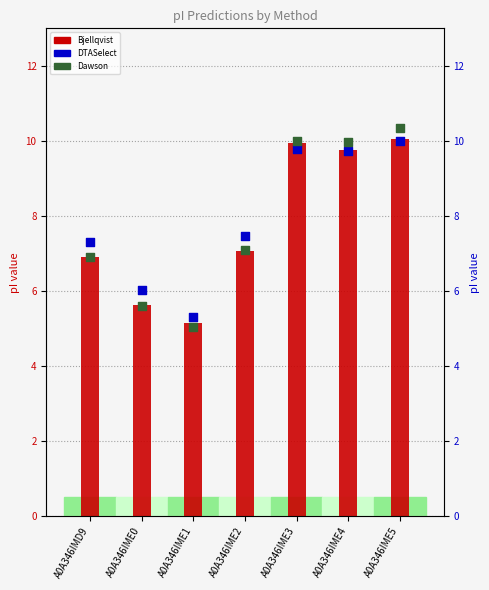

Which series reaches the minimum Y coordinate?

Dawson